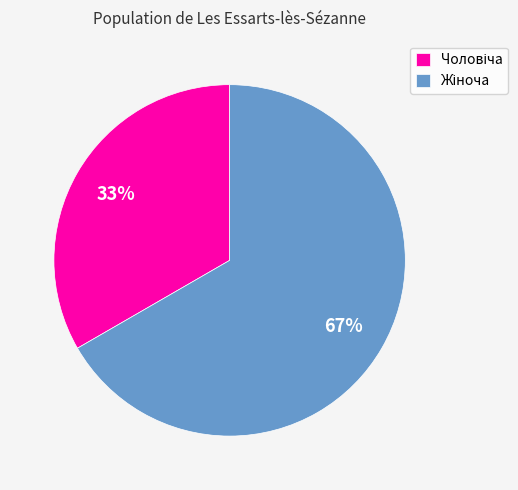

How many slices are in this pie chart?

2